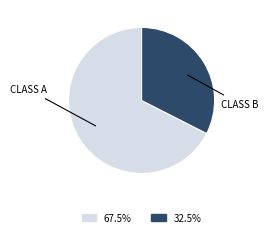

Is there a majority slice in this chart?

Yes